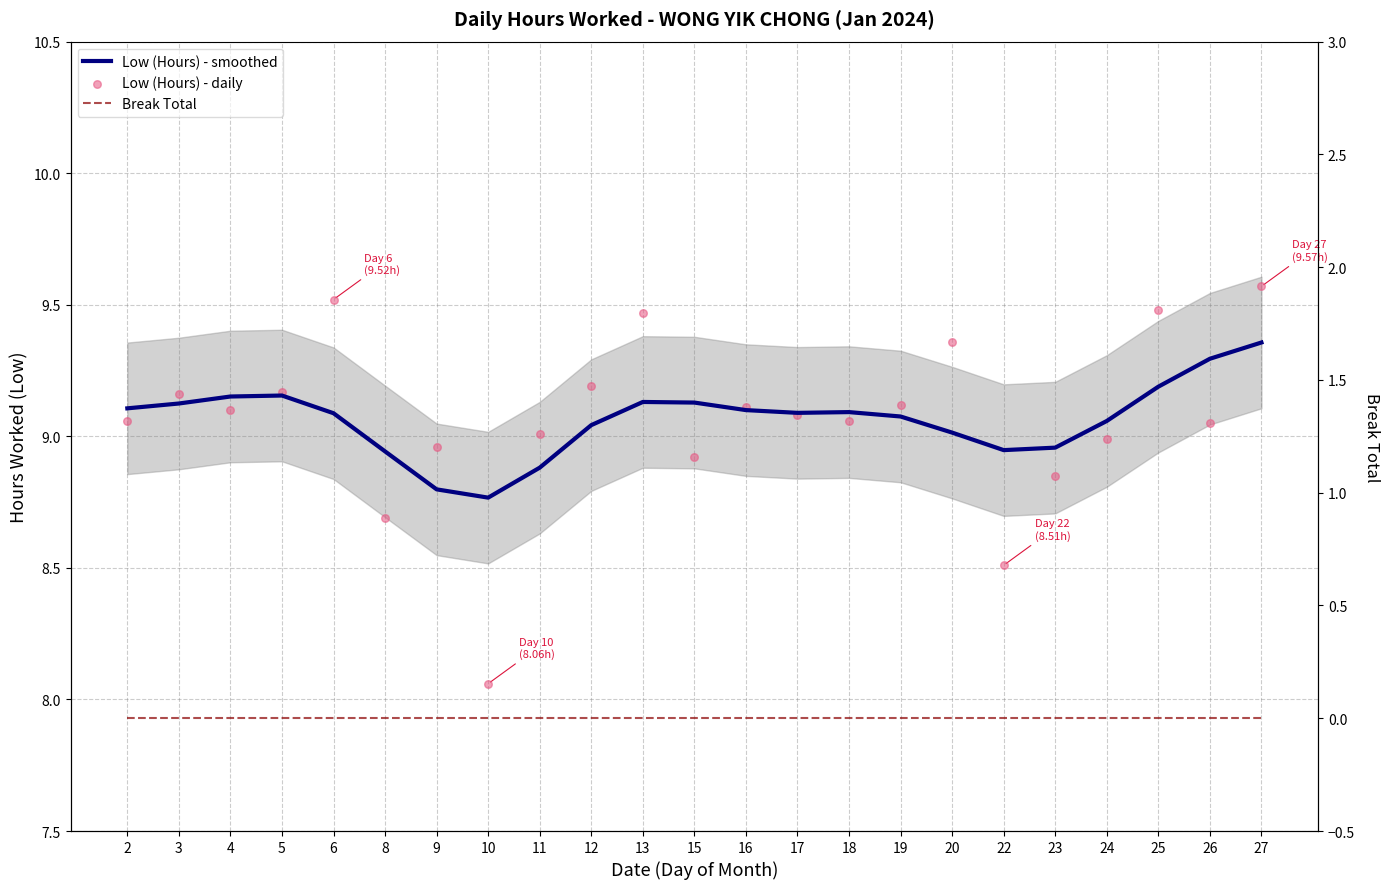

At how many categories does at least one series exceed 8?

23